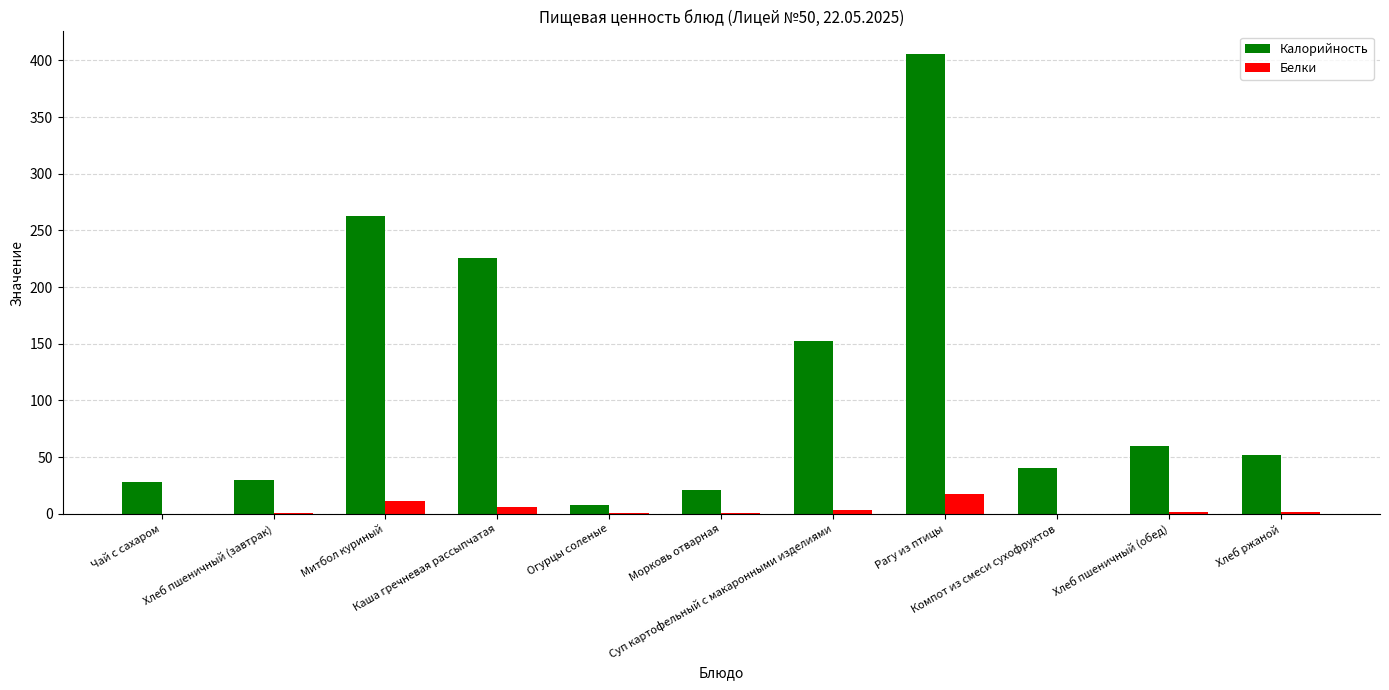

Which series has the largest total across all categories?

Калорийность